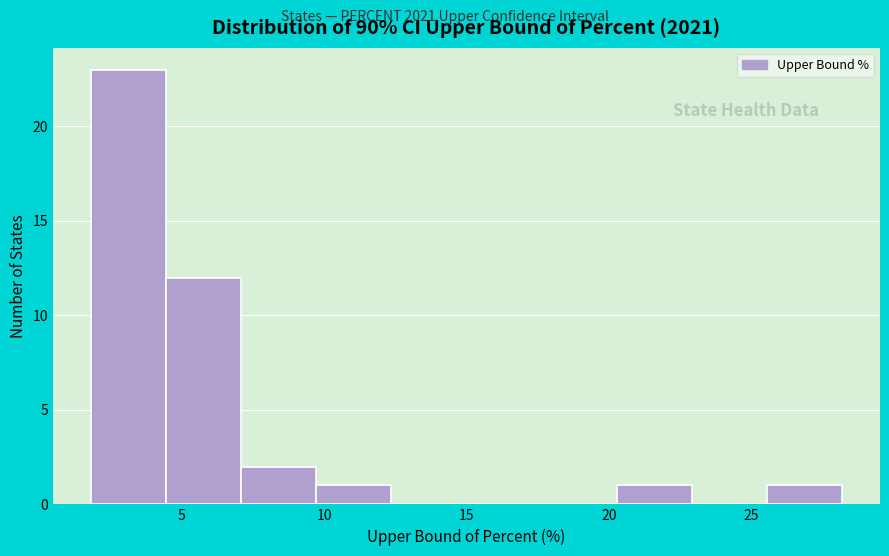

Reading left to right, transcribe this chart: for each bar, give the range it covers on the x-axis and its height. Neither the bar edges nor the heights are printed on the chart, so give them approximately, as read against the axes.

2.0 to 4.5: 23
4.5 to 7.0: 12
7.0 to 9.5: 2
9.5 to 12.5: 1
12.5 to 15.0: 0
15.0 to 17.5: 0
17.5 to 20.5: 0
20.5 to 23.0: 1
23.0 to 25.5: 0
25.5 to 28.0: 1